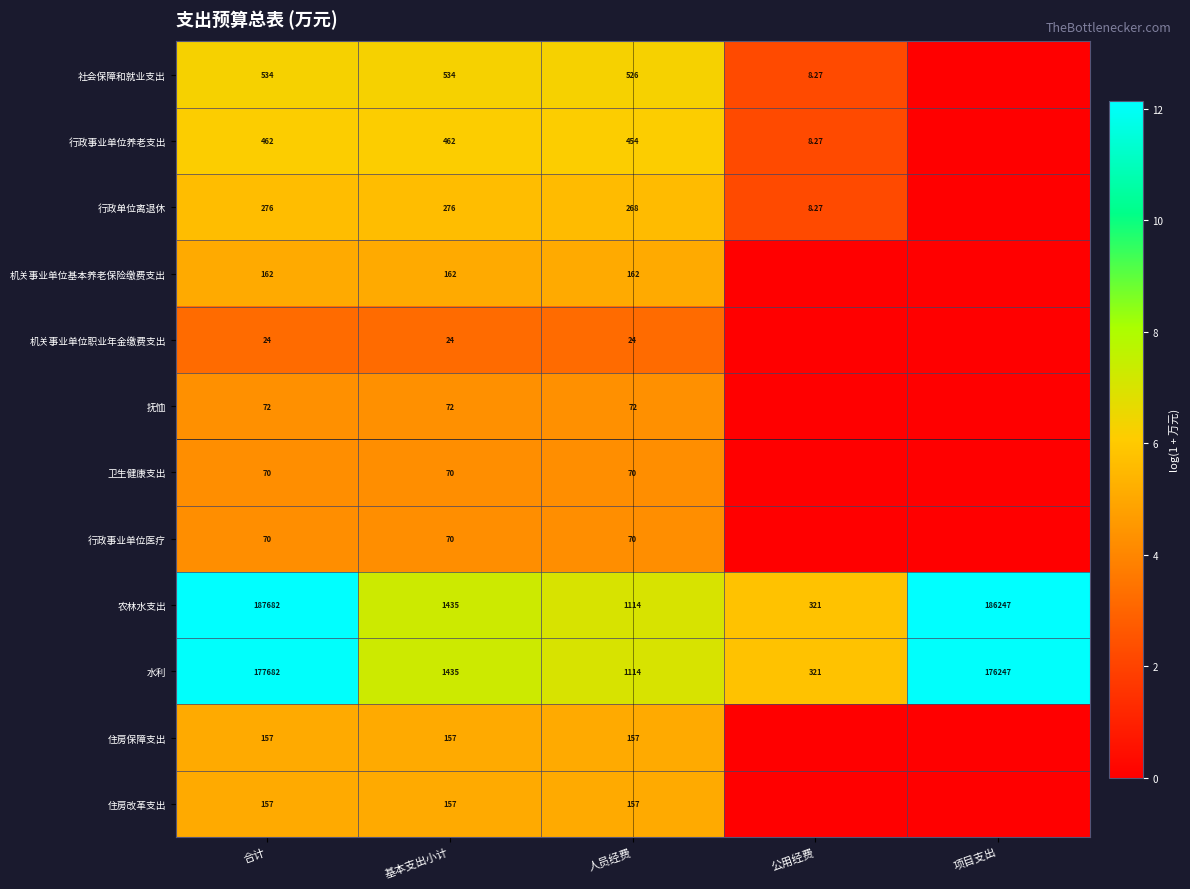

Is the value of 机关事业单位职业年金缴费支出 at 人员经费 greater than the value of 机关事业单位基本养老保险缴费支出 at 基本支出小计?

No